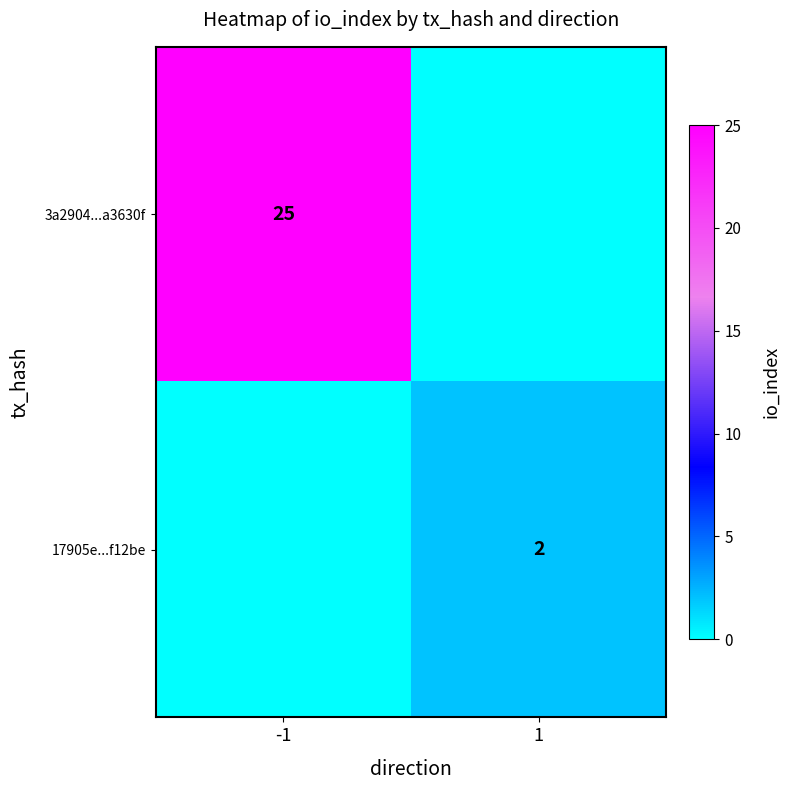

Is it true that 3a2904...a3630f equals 25 at -1?

True